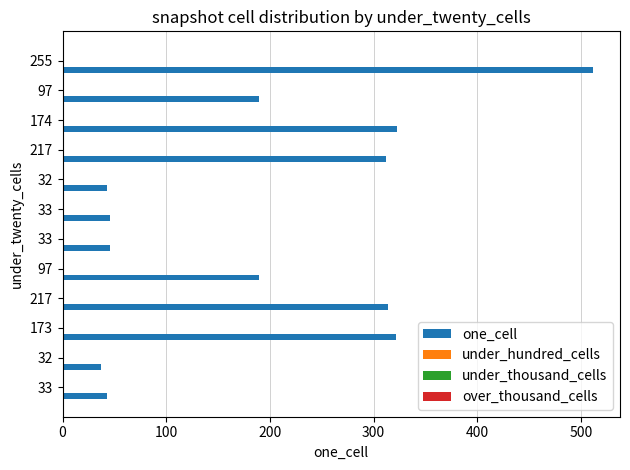

What is the difference between the second highest and second lowest values?

280